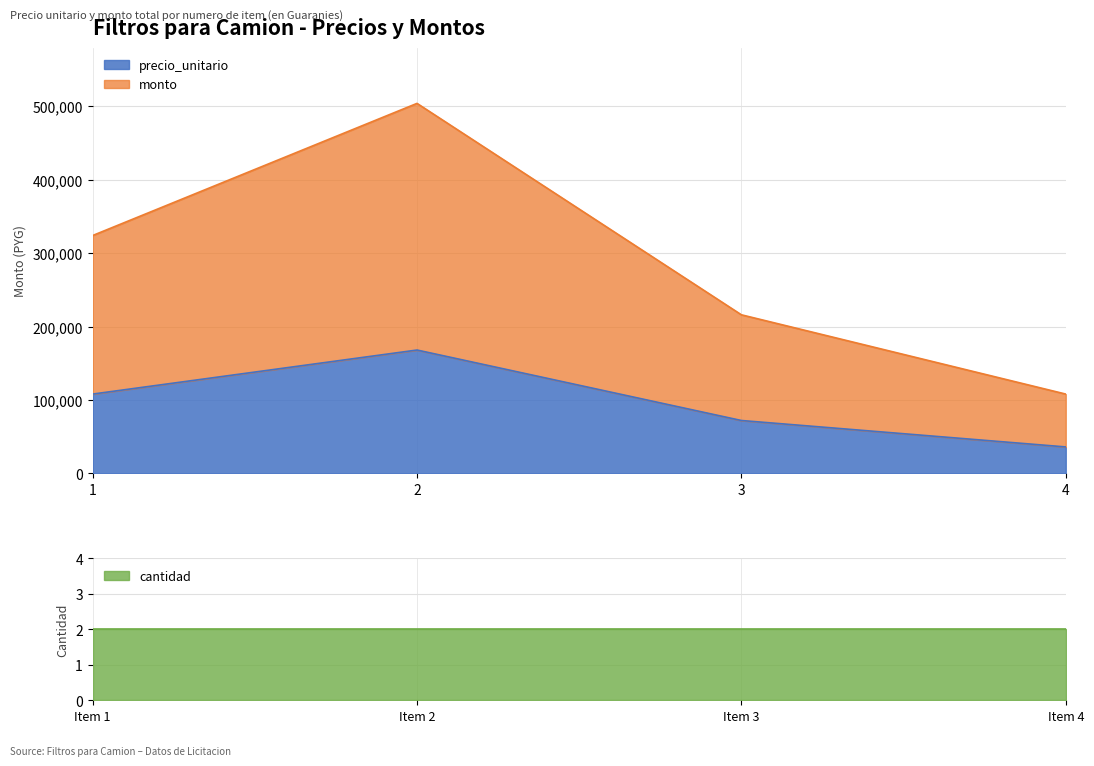

True or false: precio_unitario has a value of 23795 at 3.

False